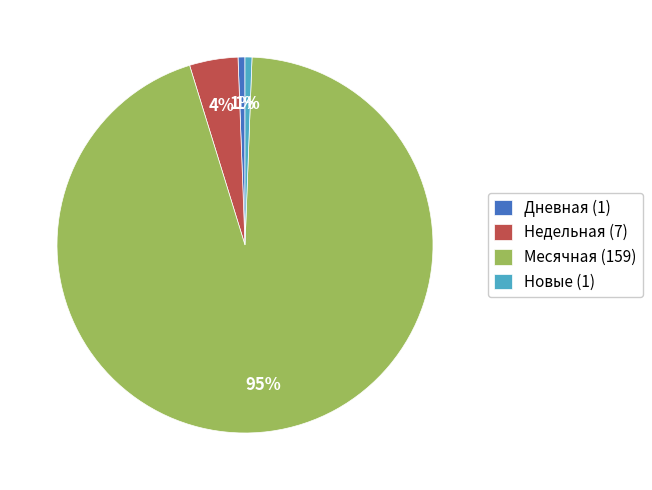

Combined, do Дневная (1) and Месячная (159) account for over 50%?

Yes